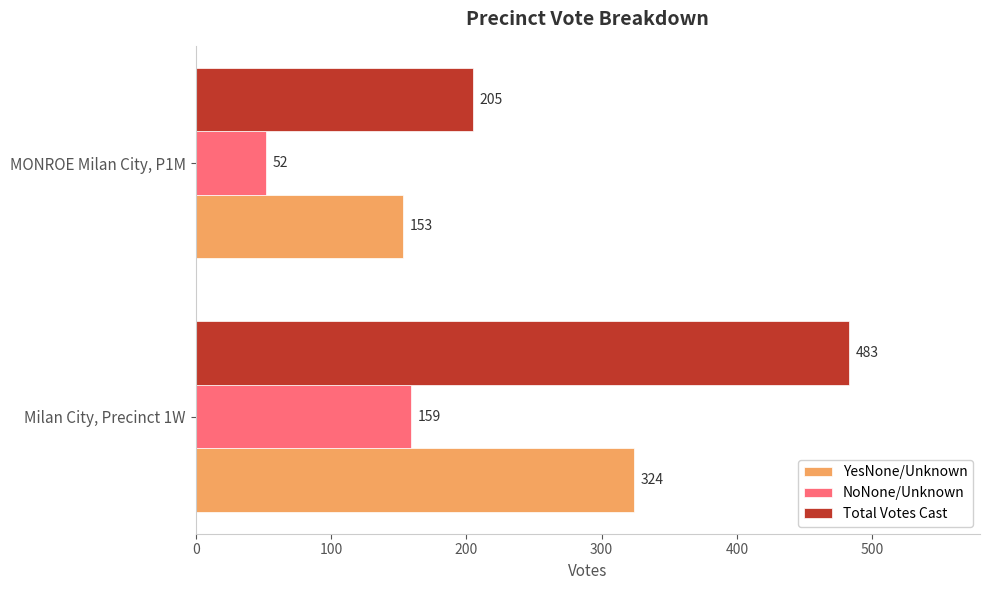

What is the difference between the highest and lowest values at MONROE Milan City, P1M?

153